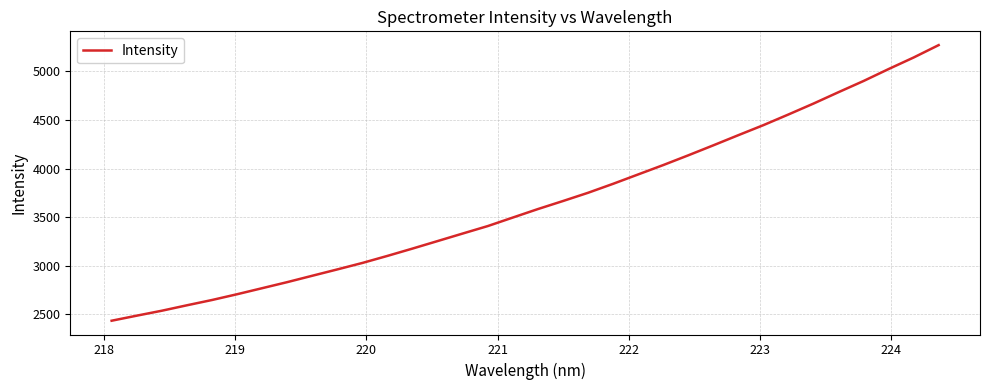

What is the minimum value shown in the chart?

2435.9